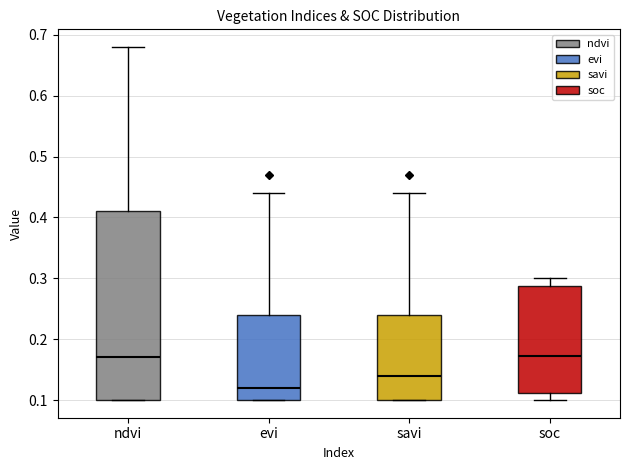

Reading left to right, read every box against the y-axis: the position of its median line, the range the box covers, and the ends of its whiskers. The values are not printed on the chart, so give them approximately, as read against the axis.

ndvi: median 0.17, box 0.10 to 0.41, whiskers 0.10 to 0.68
evi: median 0.12, box 0.10 to 0.24, whiskers 0.10 to 0.44
savi: median 0.14, box 0.10 to 0.24, whiskers 0.10 to 0.44
soc: median 0.17, box 0.11 to 0.29, whiskers 0.10 to 0.30